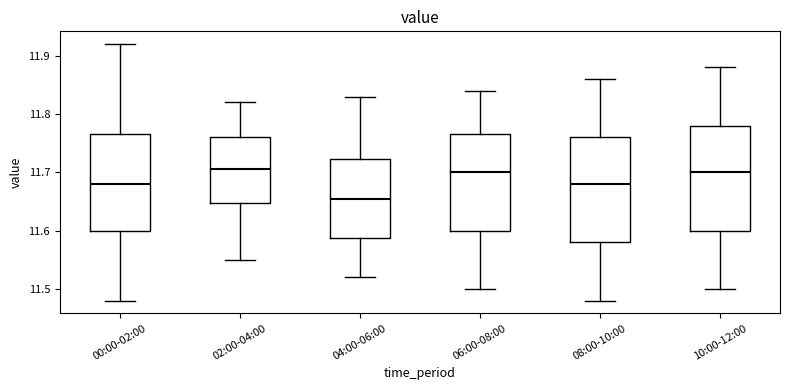

Where does the lower whisker of the box for 00:00-02:00 end on the y-axis? The values are not printed on the chart, so give them approximately, as read against the axis.

11.48